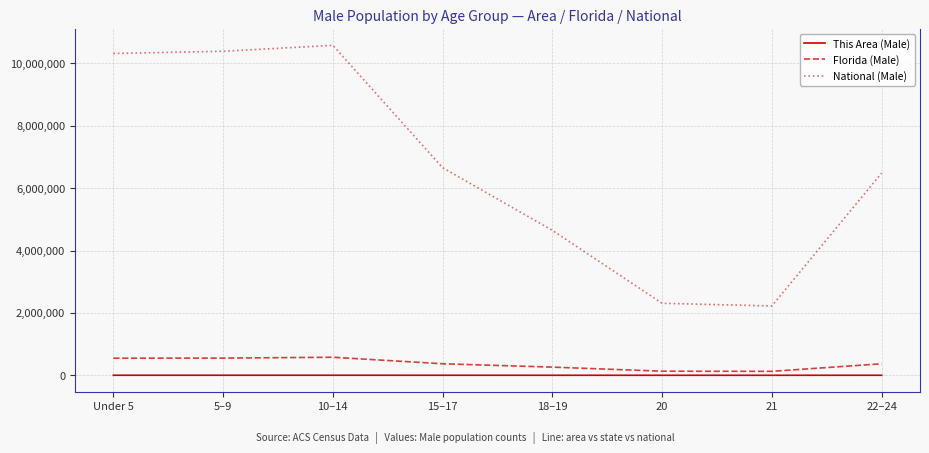

How many lines are shown in the chart?

3